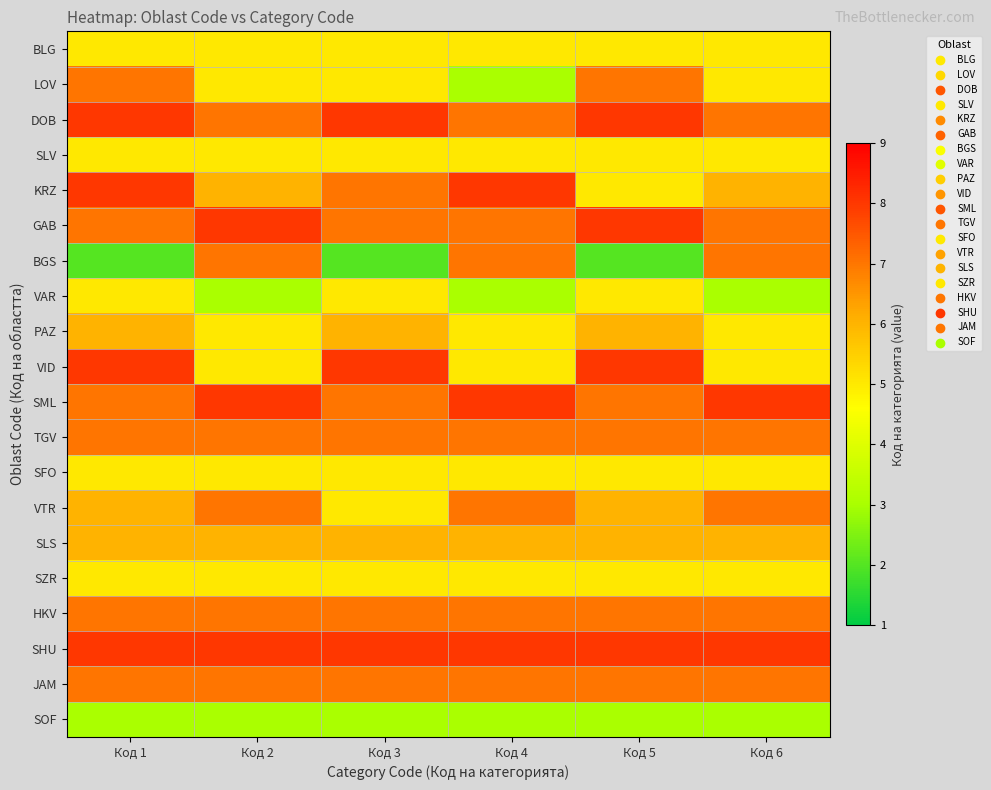

Which series has the largest range (max minus min)?

BGS